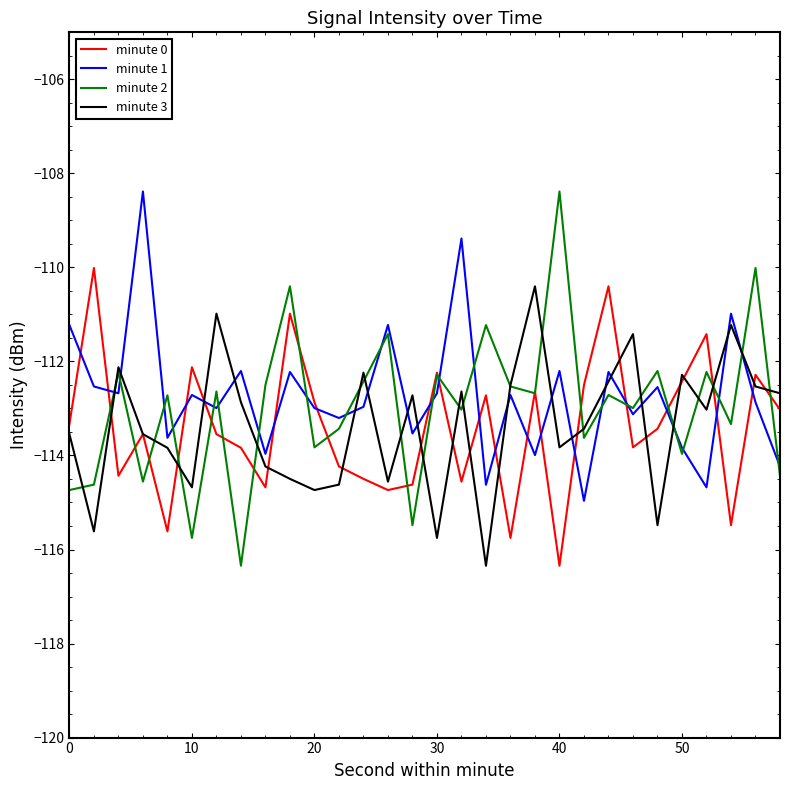

What are all the series names shown in the legend?

minute 0, minute 1, minute 2, minute 3